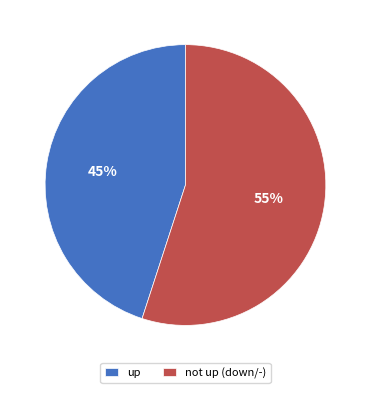

To the nearest percent, what is the combined percentage of not up (down/-) and up?

100%